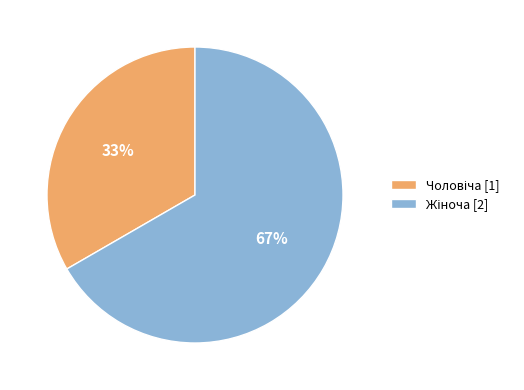

To the nearest percent, what is the average slice percentage?

50%